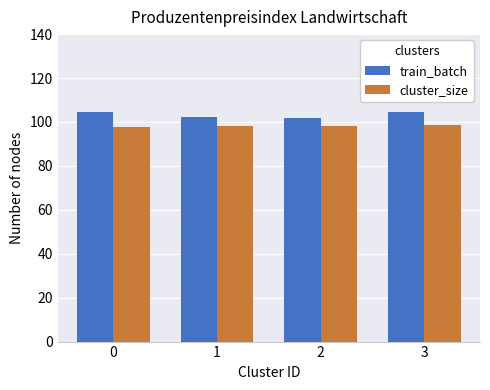

What is the average value of the cluster_size series?

98.2